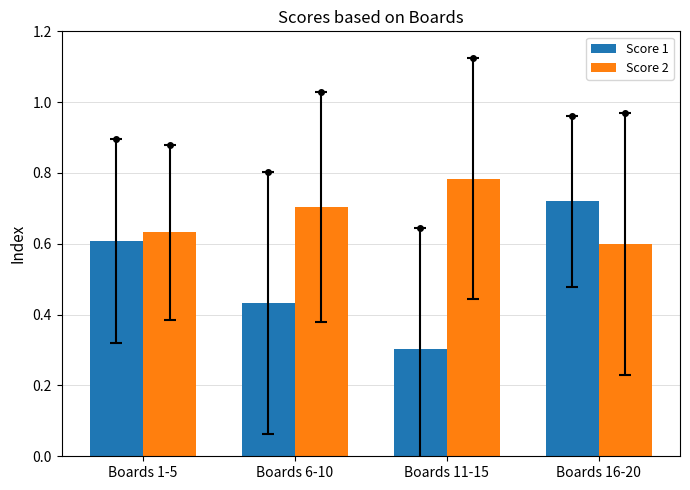

What is the lowest value of the Score 1 series?

0.3